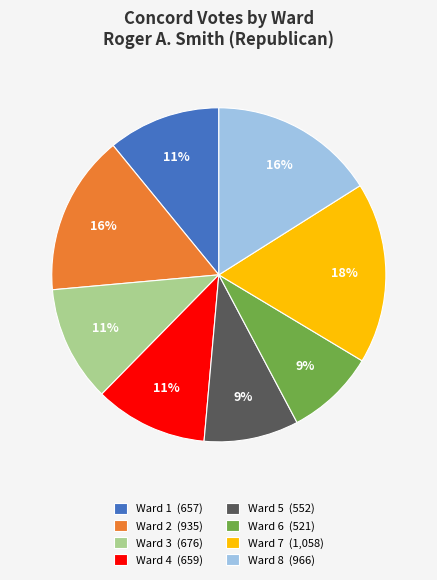

To the nearest percent, what is the combined percentage of Ward 5 and Ward 4?

20%